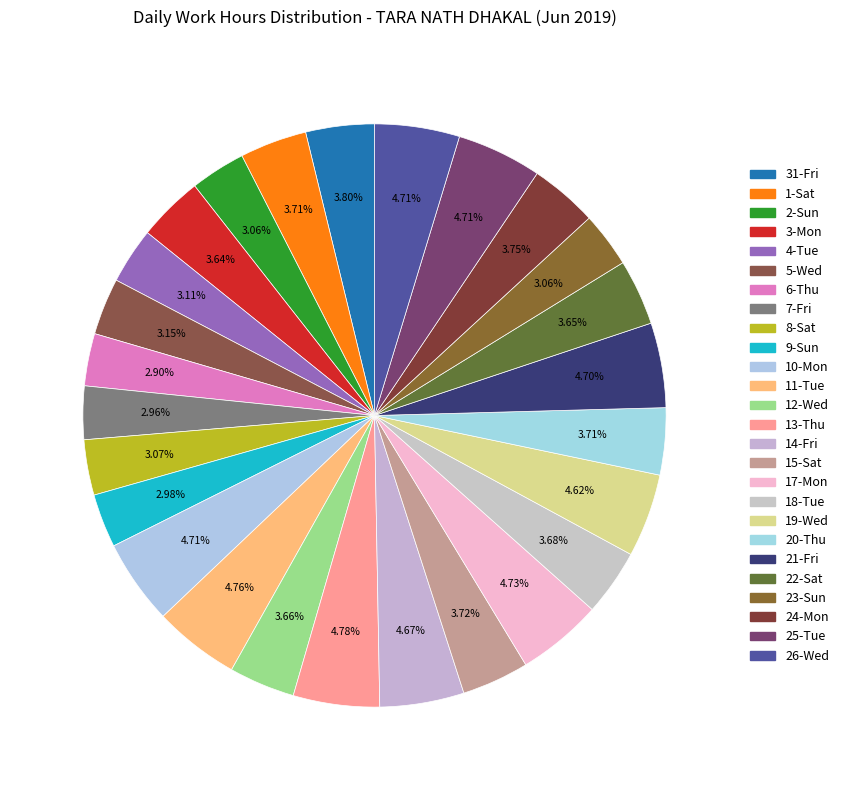

True or false: 25-Tue accounts for 5% of the total.

True